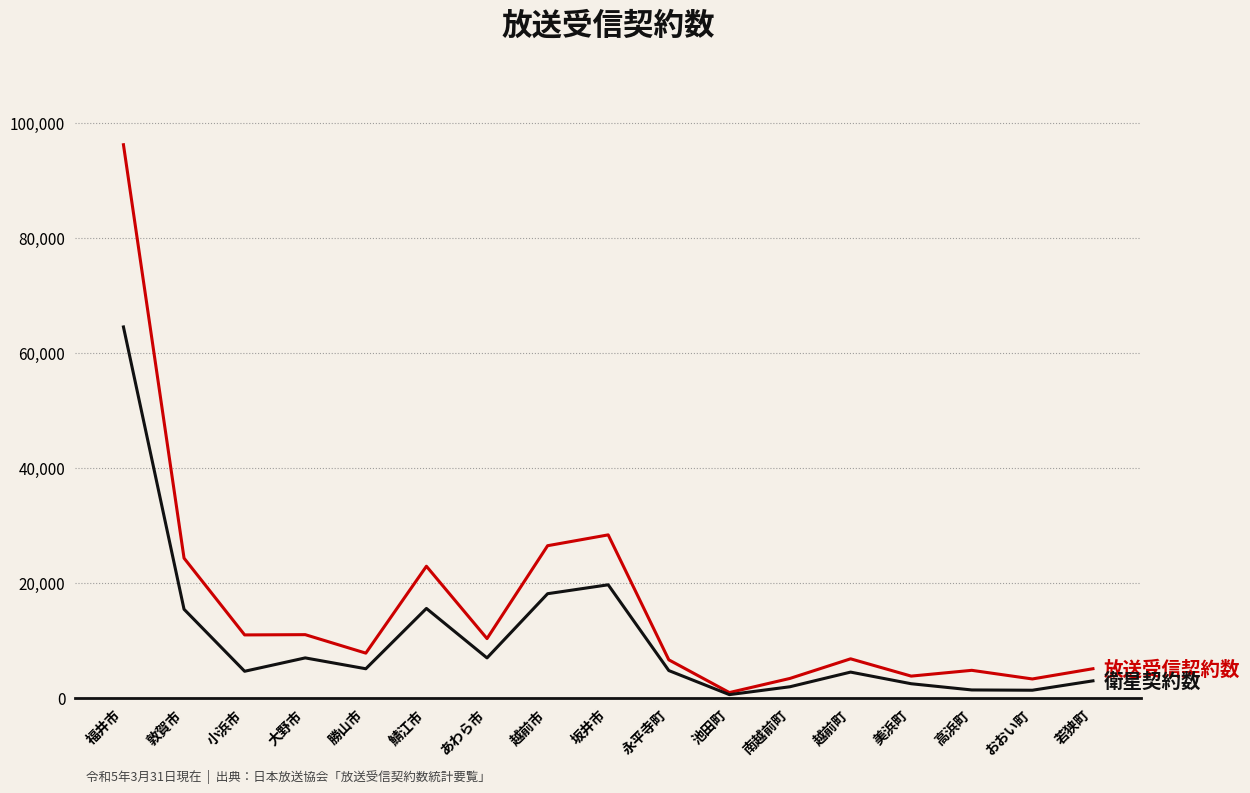

What is the spread (max minus min) of values at 福井市?

31702